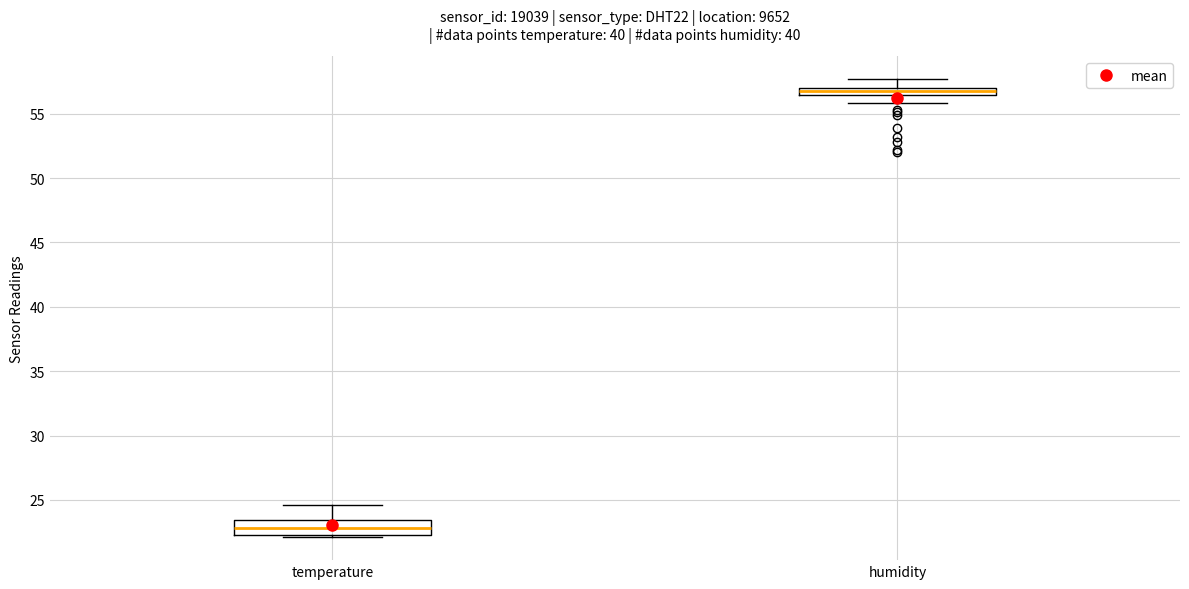

Comparing the boxes themselves (not the whiskers), which one is the tallest?

temperature